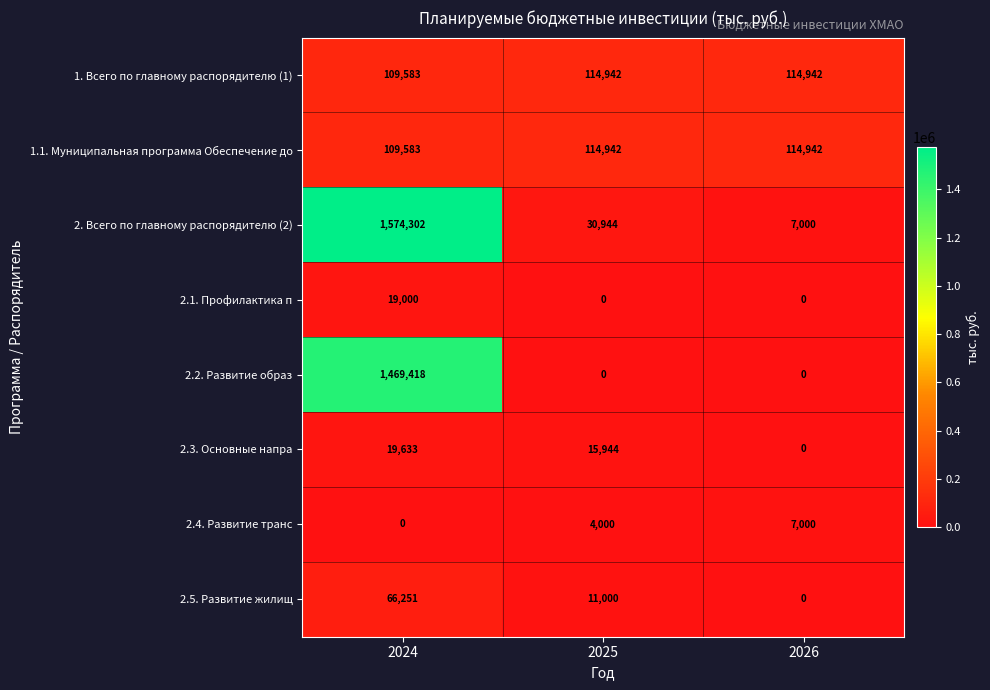

Count the number of categories in the chart.

3